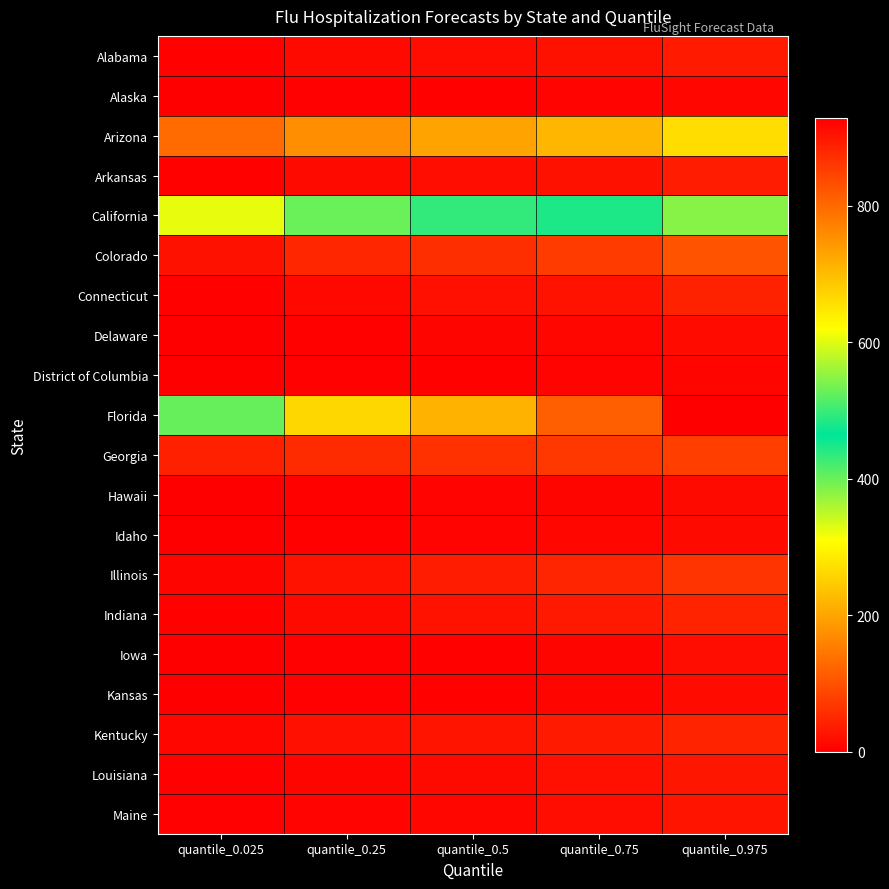

Which series has the widest spread of values?

Florida